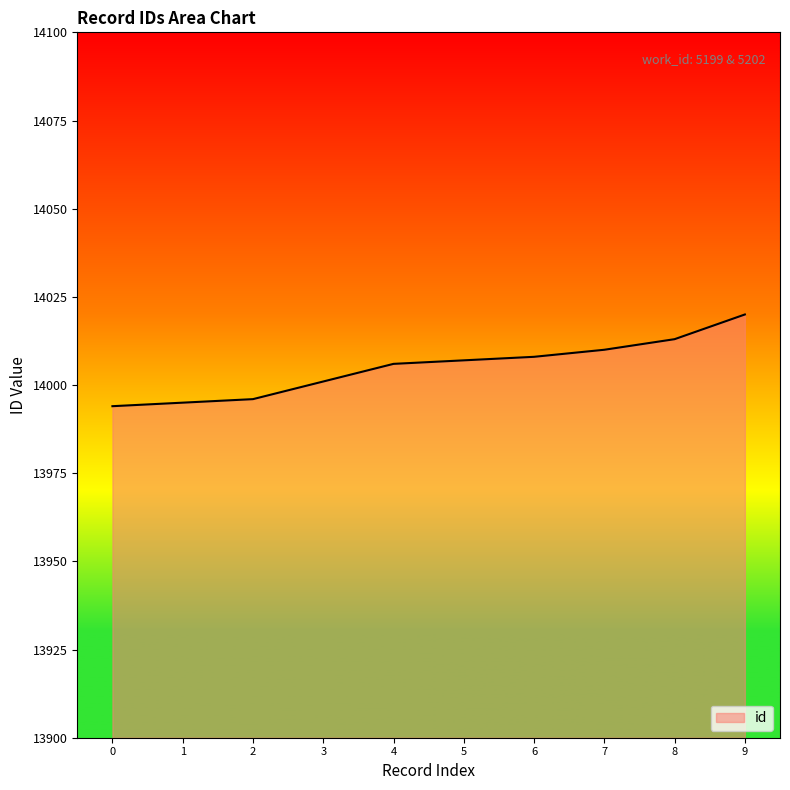

Is it true that the value at 7 is 24985?

False